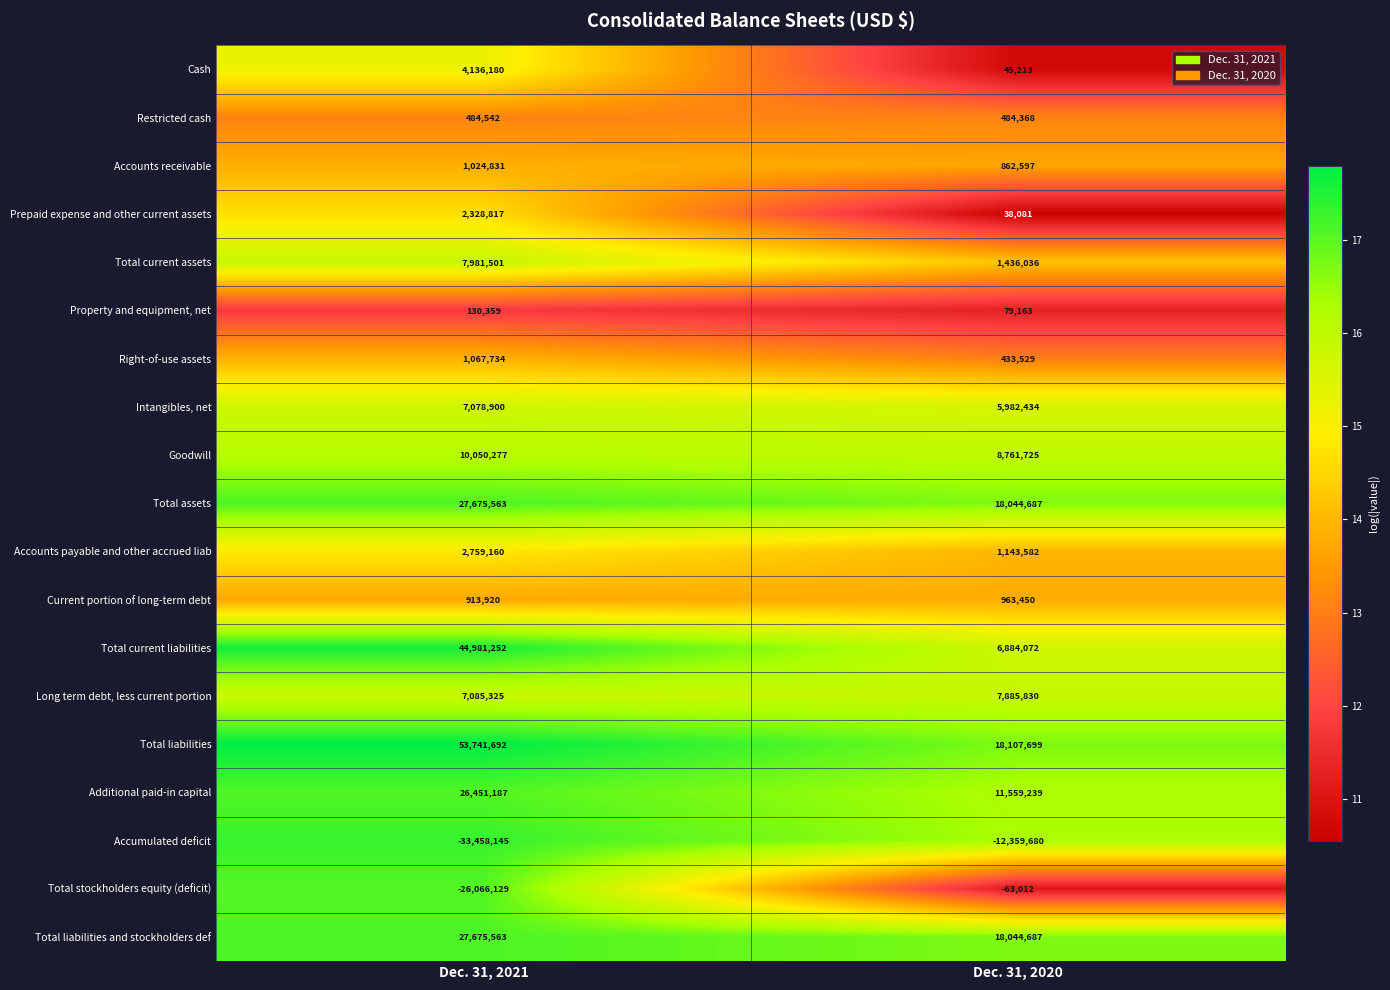

Is it true that Property and equipment, net equals 37023 at Dec. 31, 2020?

False